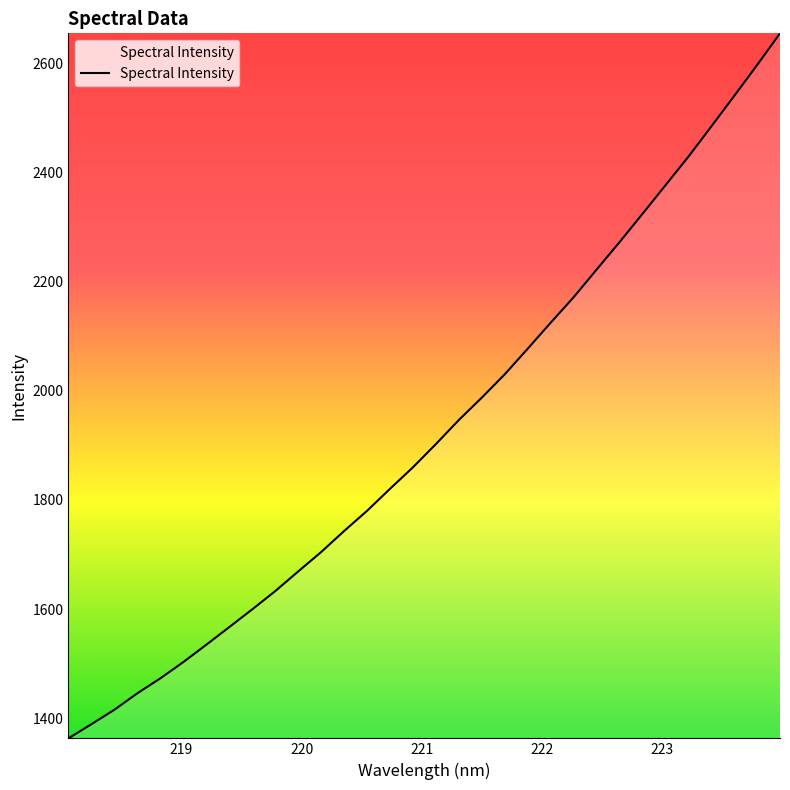

Reading right to left, extract all data points from this chart.

2654.6	2596.4	2539.7	2483.7	2428.4	2376.0	2323.8	2271.9	2221.7	2171.1	2124.5	2076.9	2030.0	1987.3	1946.3	1902.2	1859.6	1820.2	1779.9	1742.8	1704.3	1668.8	1632.8	1599.3	1566.8	1534.5	1502.8	1472.9	1445.6	1415.4	1389.0	1363.0